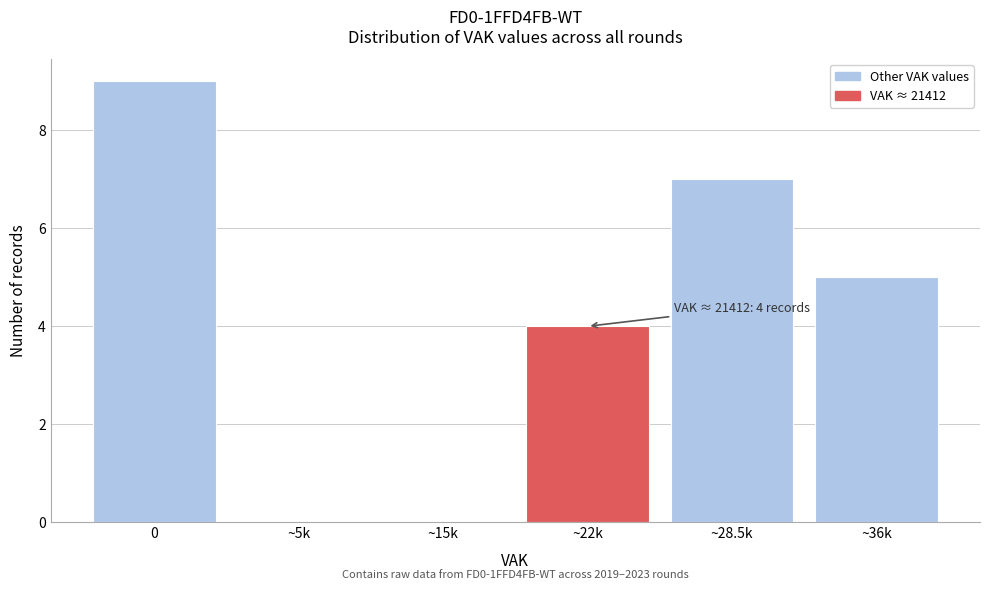

Reading left to right, extract all data points from this chart.

0=9	~5k=0	~15k=0	~22k=4	~28.5k=7	~36k=5